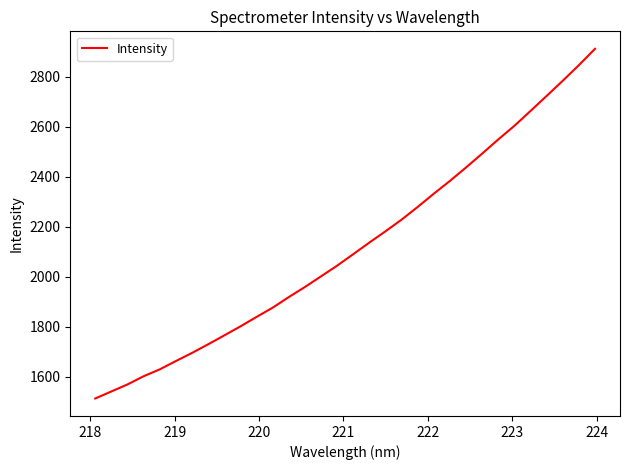

What is the smallest value displayed?

1513.5